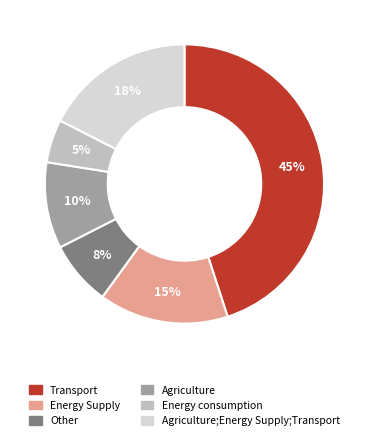

How many segments does this pie chart have?

6